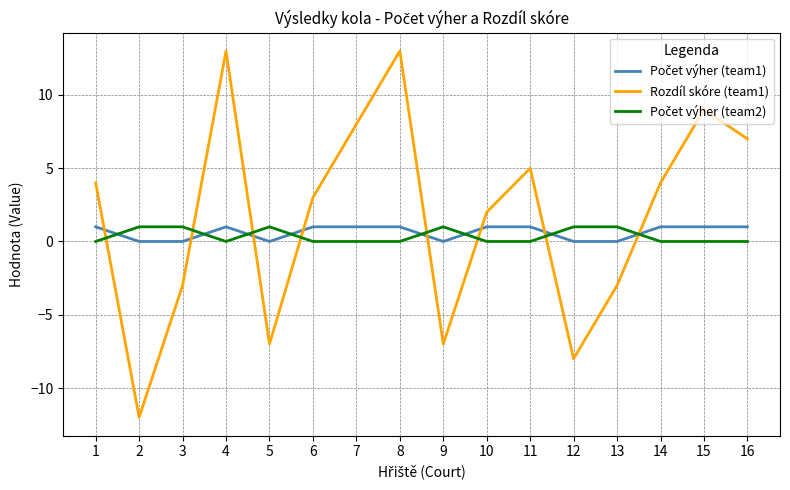

At which label does Rozdíl skóre (team1) reach its minimum?

2